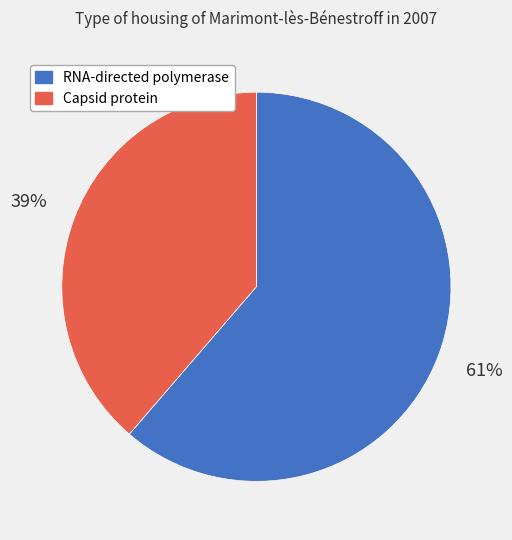

To the nearest percent, what is the average slice percentage?

50%